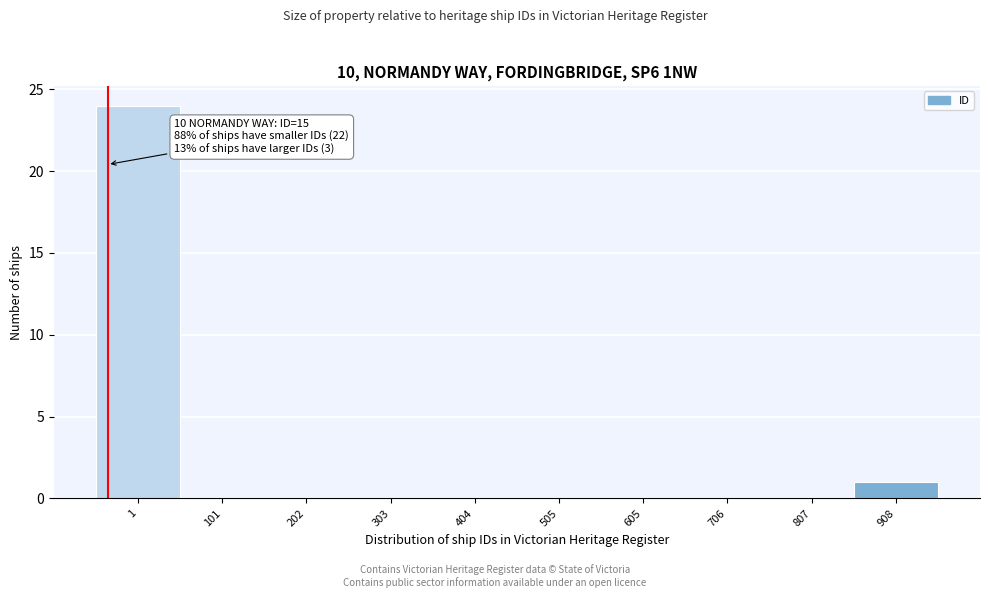

Reading left to right, extract all data points from this chart.

1=24	101=0	202=0	303=0	404=0	505=0	605=0	706=0	807=0	908=1